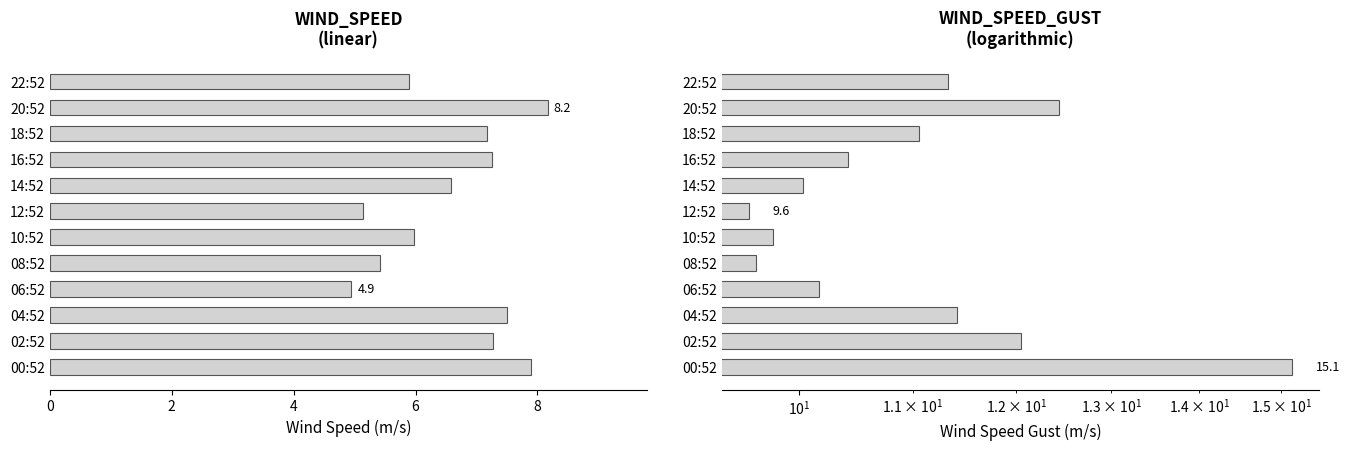

What is the highest value of the WIND_SPEED_GUST series?

15.1